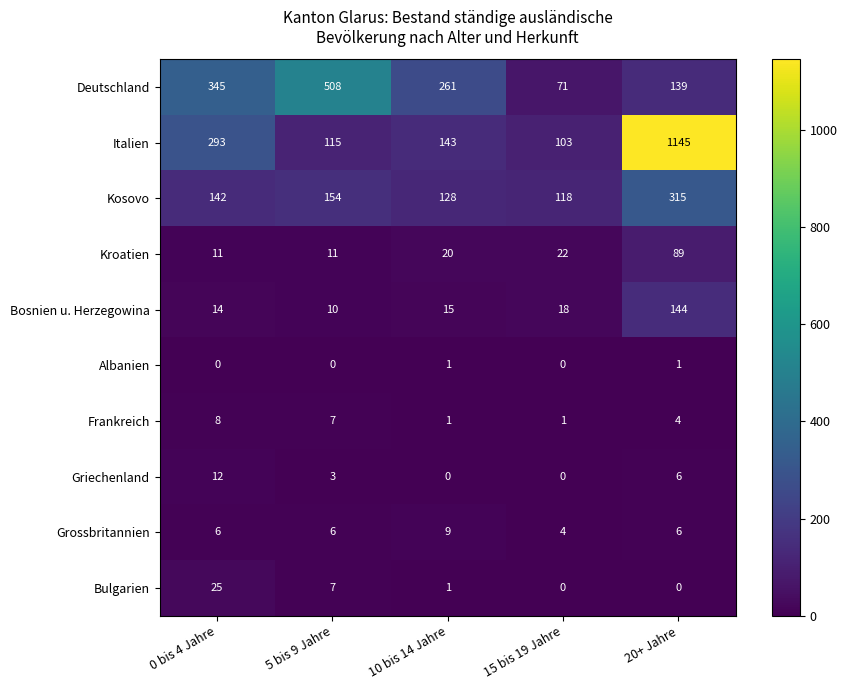

The Grossbritannien series shows 4 at 15 bis 19 Jahre. True or false?

True